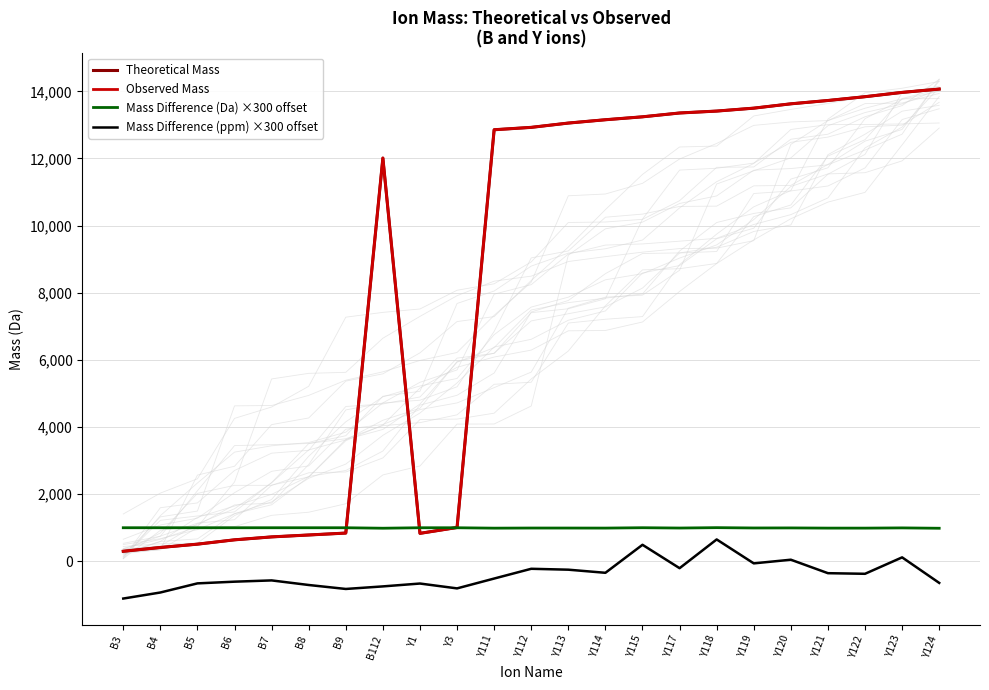

What are all the series names shown in the legend?

Theoretical Mass, Observed Mass, Mass Difference (Da) ×300 offset, Mass Difference (ppm) ×300 offset